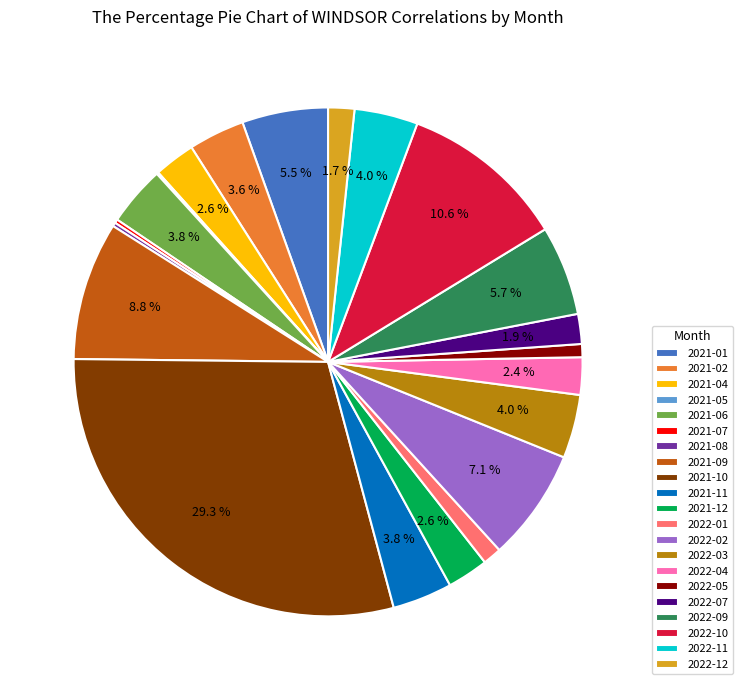

Does any single category account for the majority?

No